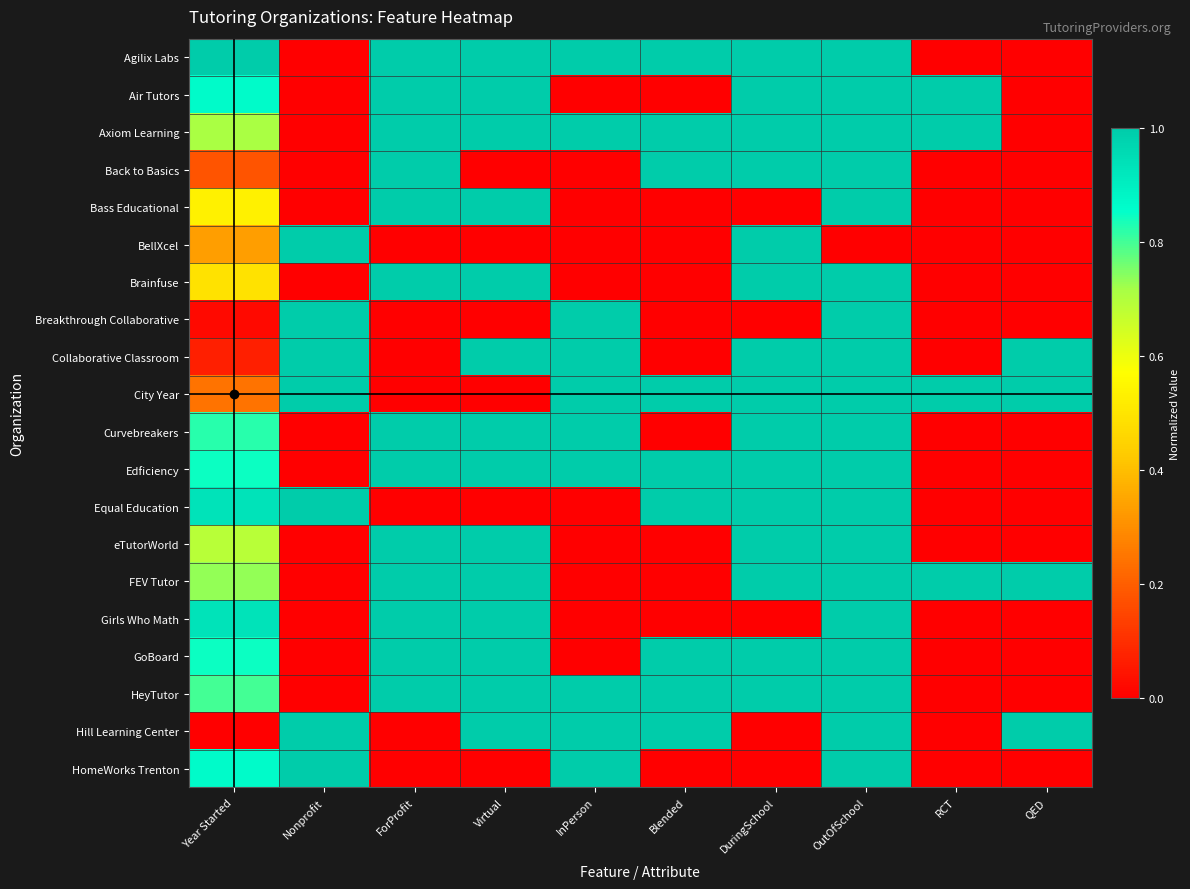

How many distinct data groups are displayed?

20